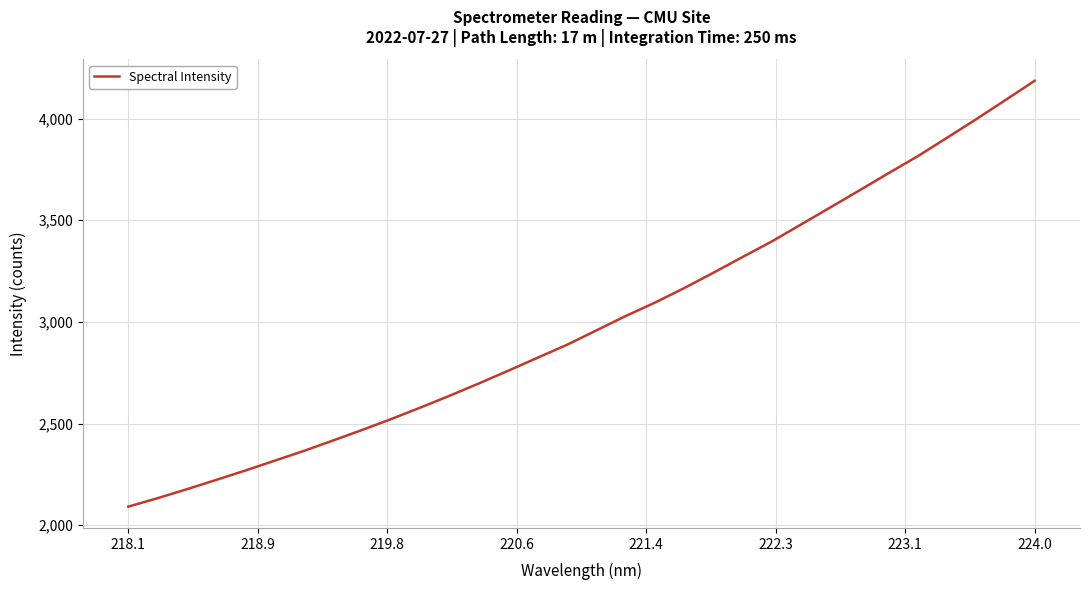

What is the minimum value shown in the chart?

2091.3